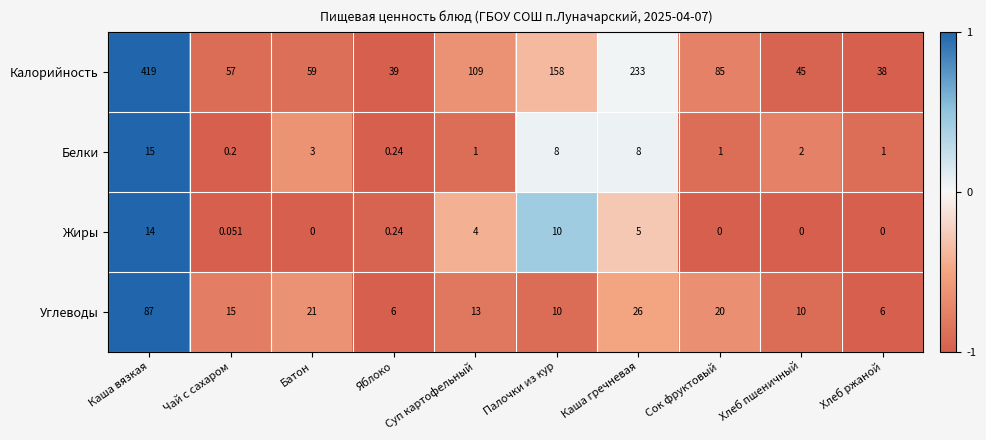

At how many categories does at least one series exceed 0?

10